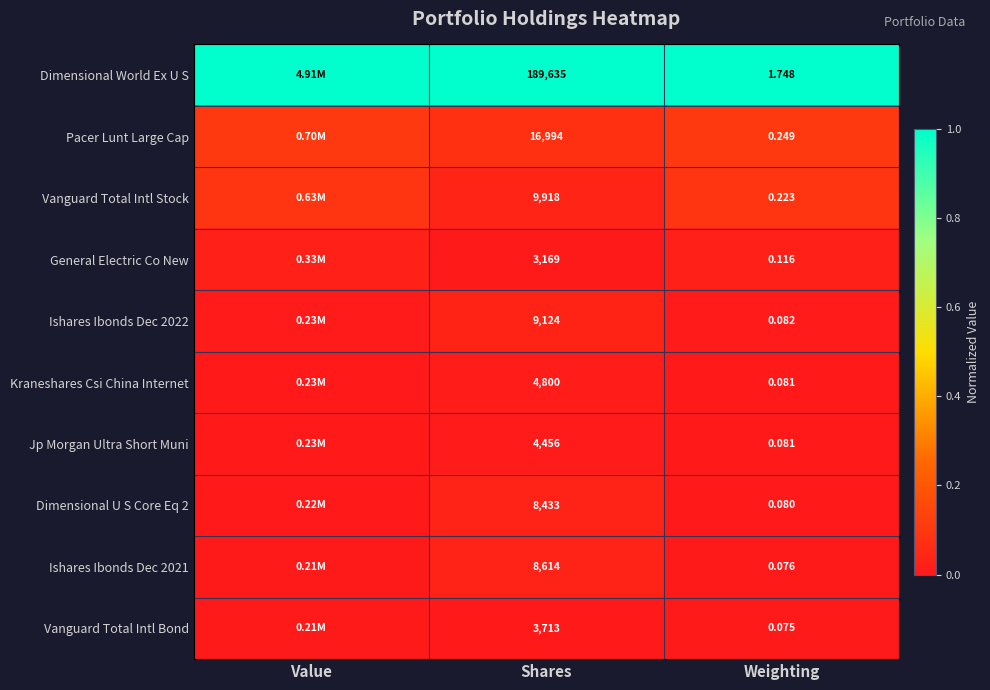

Which series changed the most between Shares and Weighting?

Dimensional World Ex U S